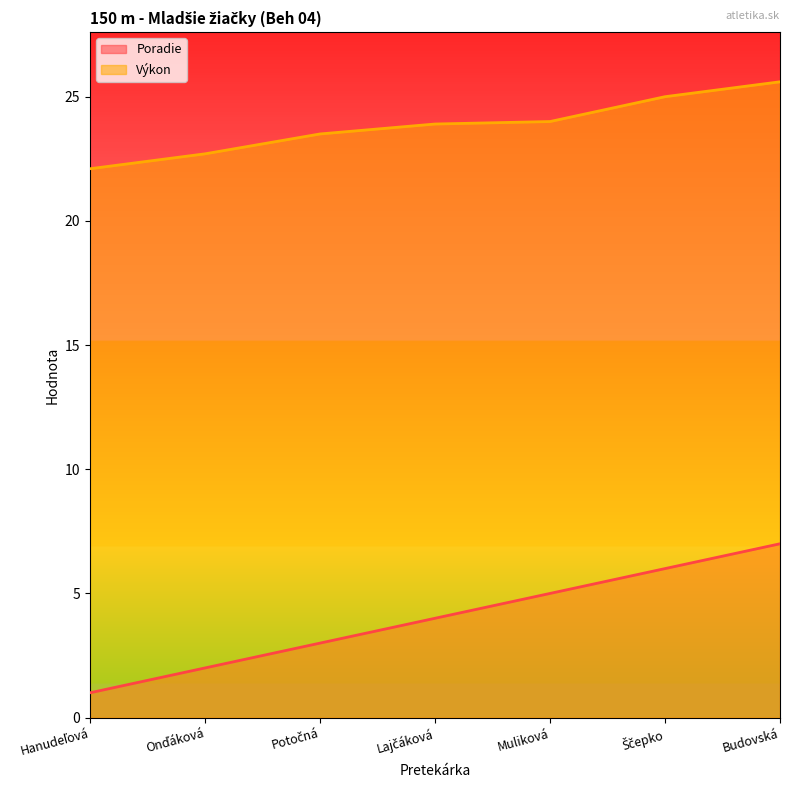

True or false: Výkon and Poradie cross at least once.

False